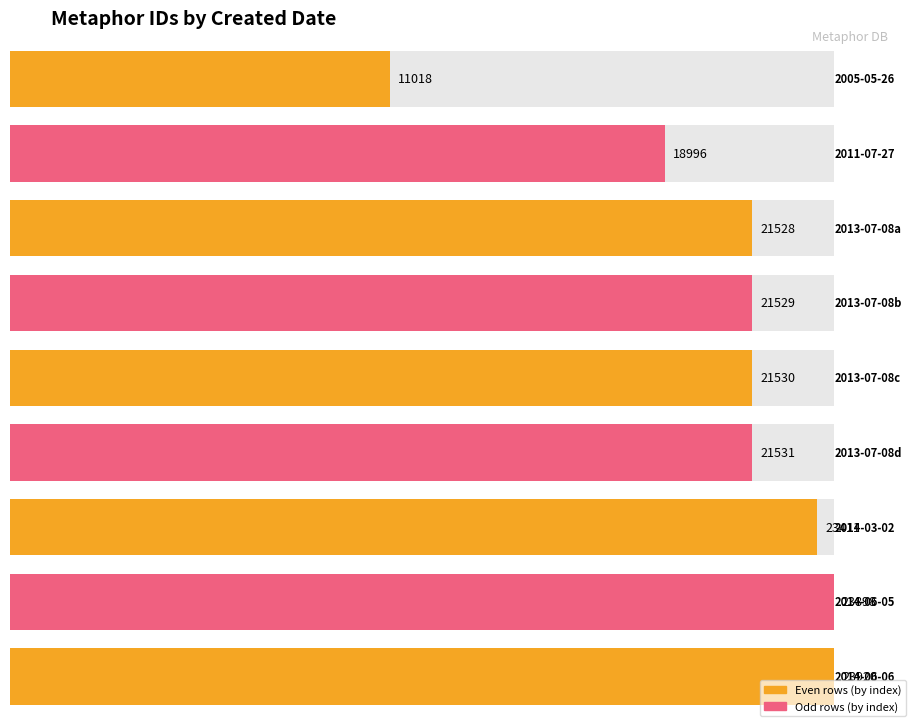

Rank the categories by value from highest to lowest.

2014-06-06, 2014-06-05, 2014-03-02, 2013-07-08, 2013-07-08, 2013-07-08, 2013-07-08, 2011-07-27, 2005-05-26